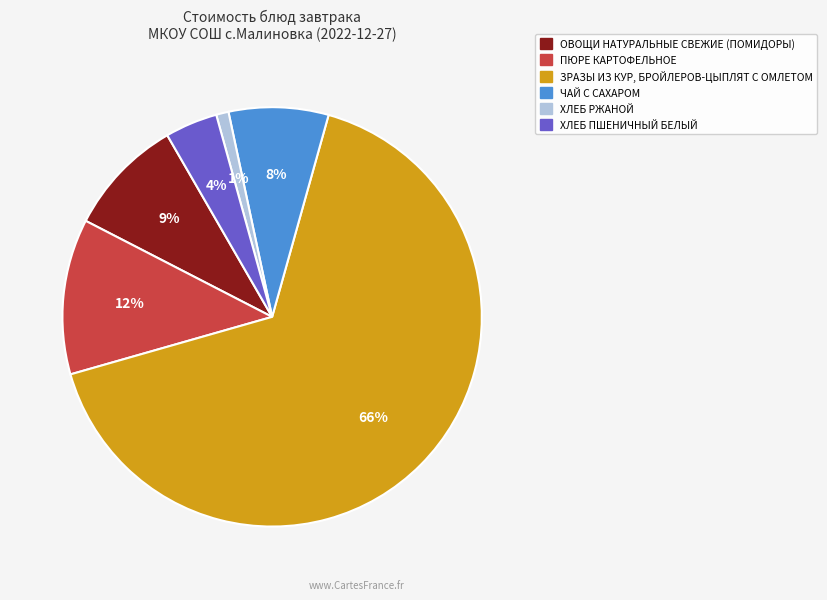

Count the number of slices in the pie.

6